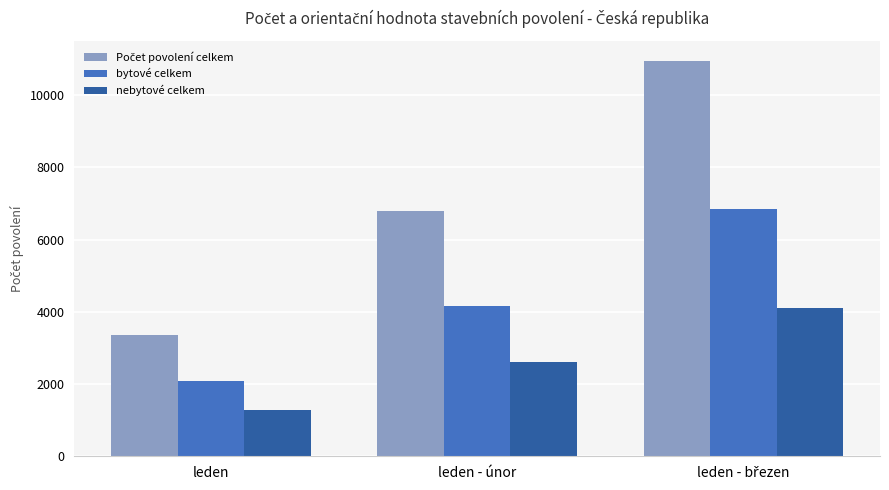

At how many categories does at least one series exceed 5415?

2